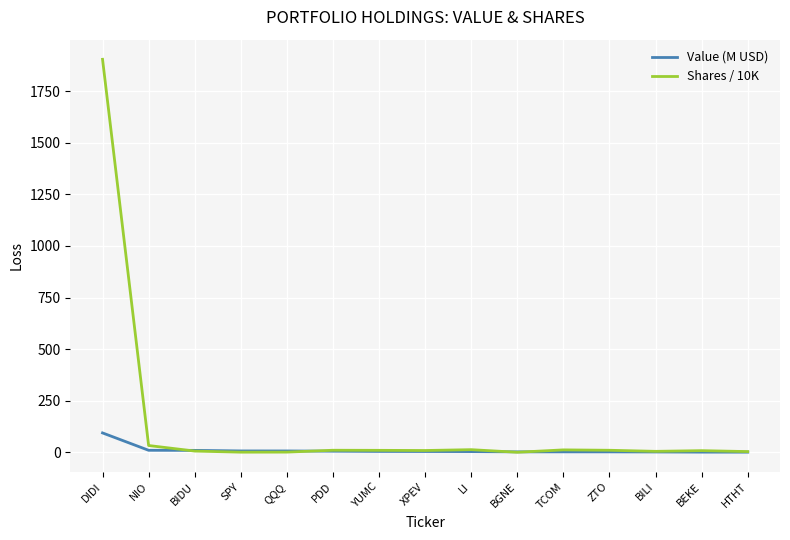

At which category is the sum across all series the highest?

DIDI